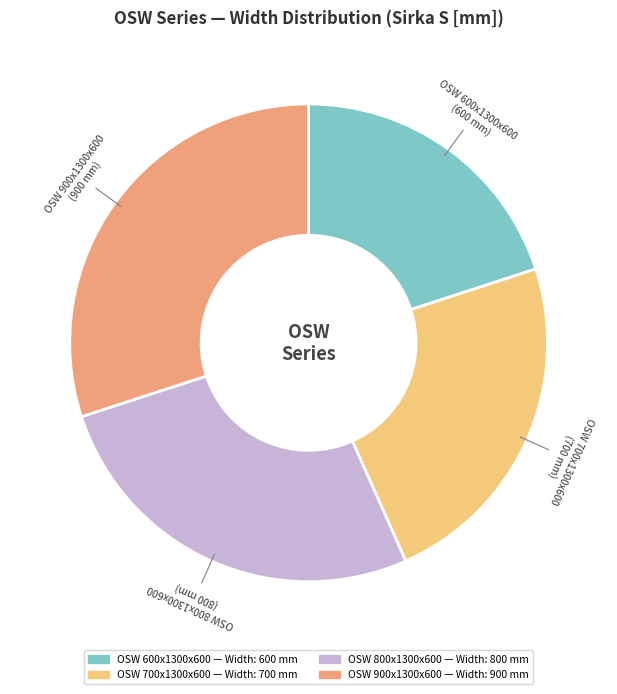

Is there a majority slice in this chart?

No